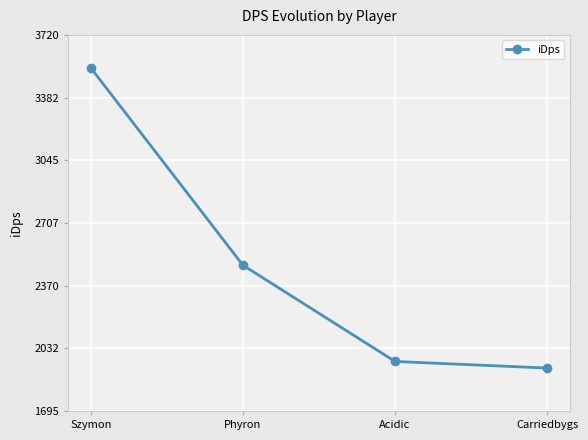

Which category has the highest value across all series?

Szymon